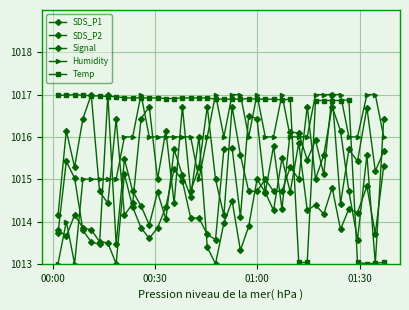

What is the average value of the Signal series?

1015.4